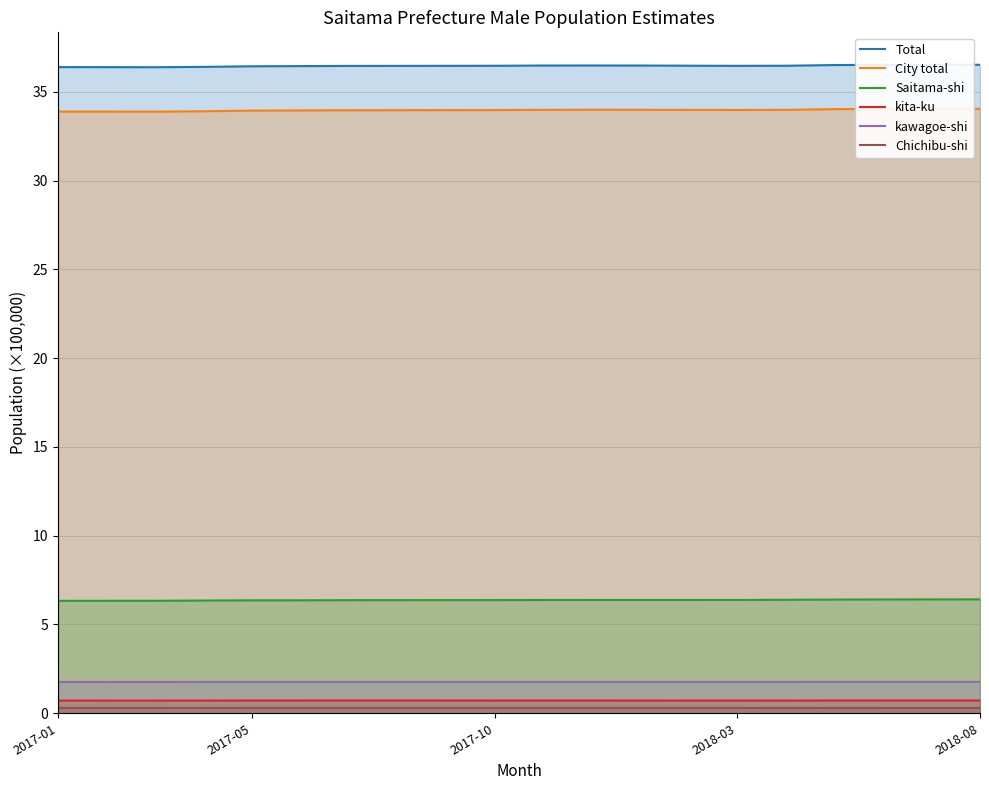

Which series has the widest spread of values?

City total